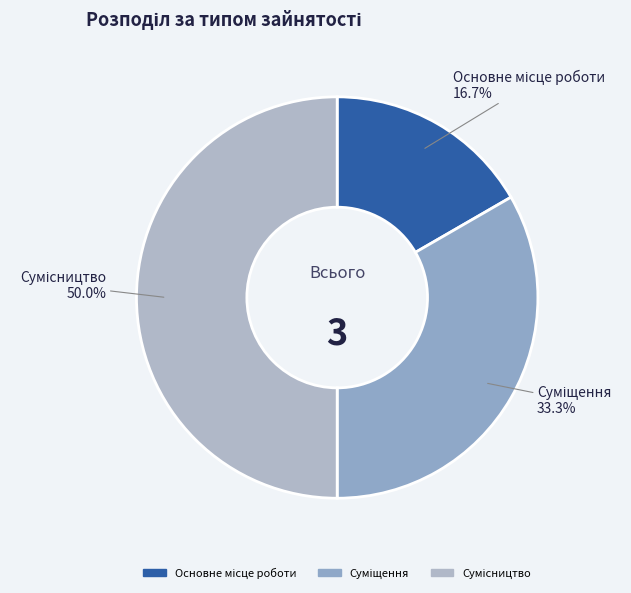

Which category has the biggest portion of the pie?

Сумісництво